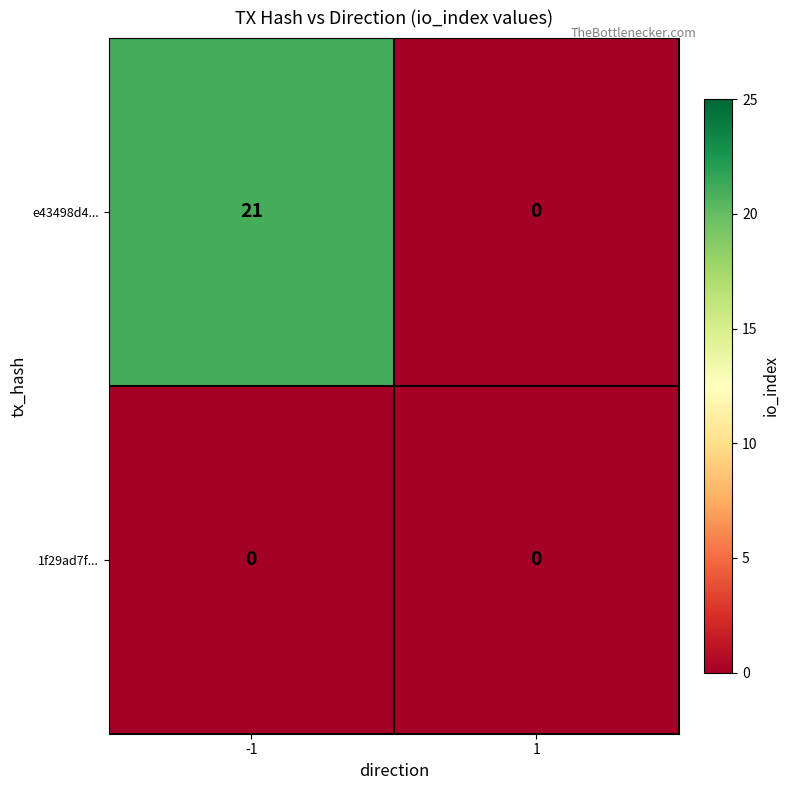

At which category is the sum across all series the highest?

-1